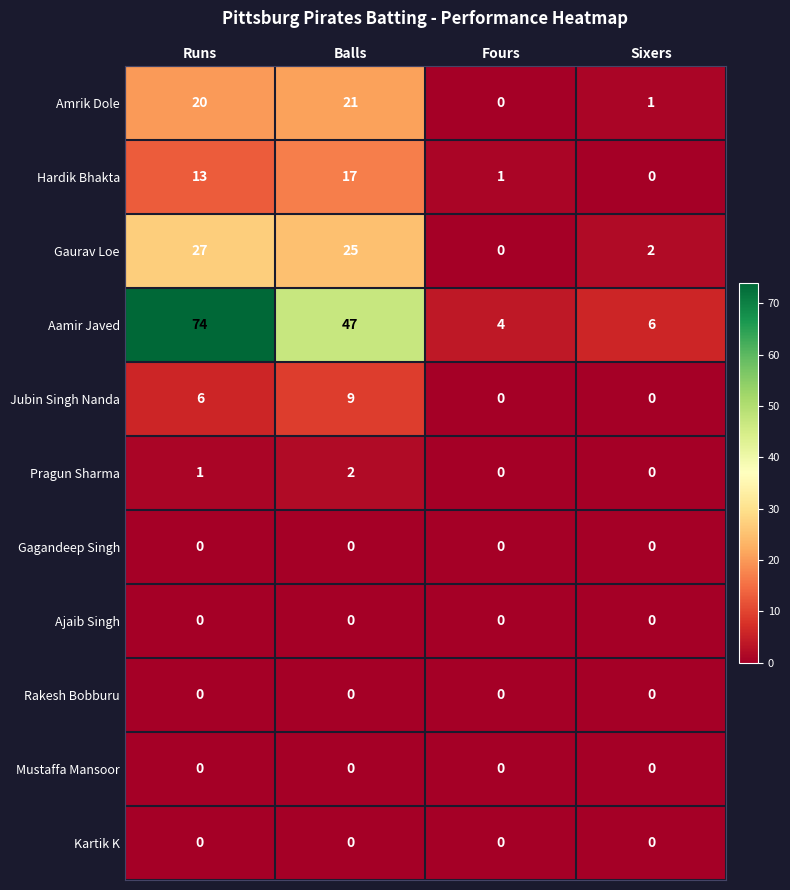

What is the total value across all series at Balls?

121